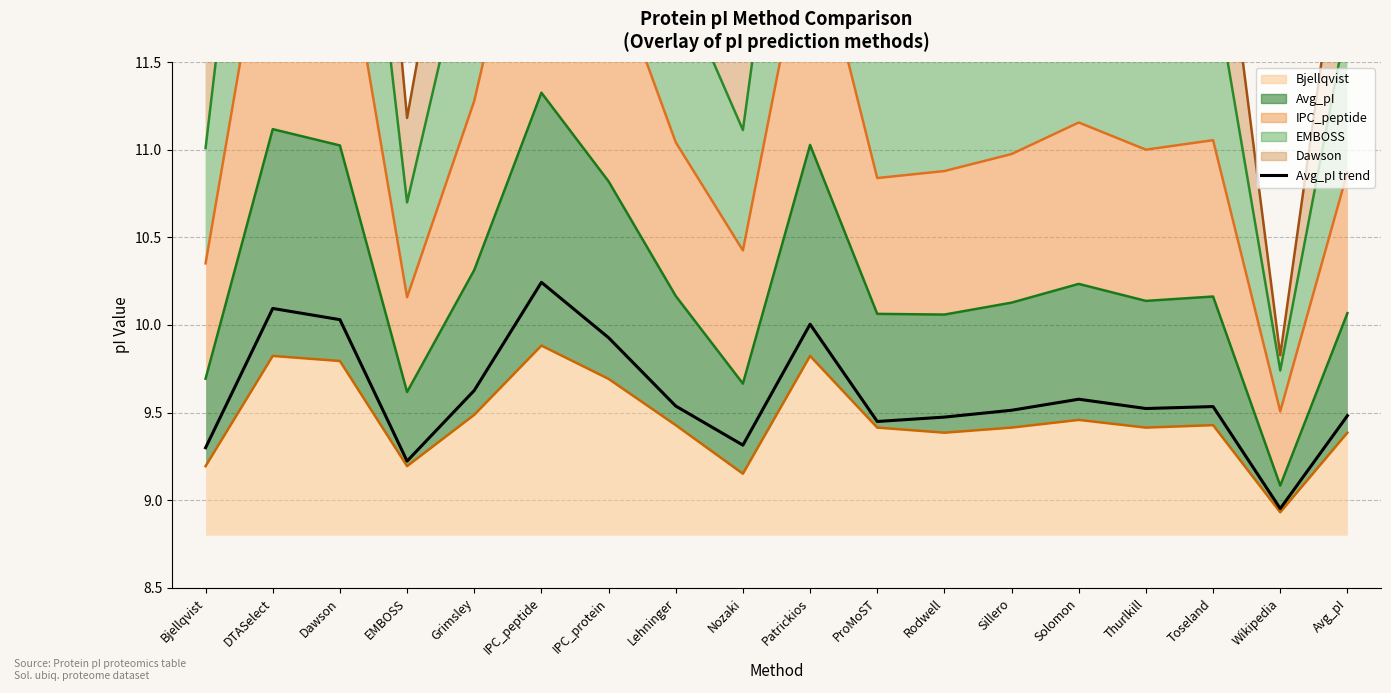

Which label corresponds to the smallest value in the chart?

Wikipedia